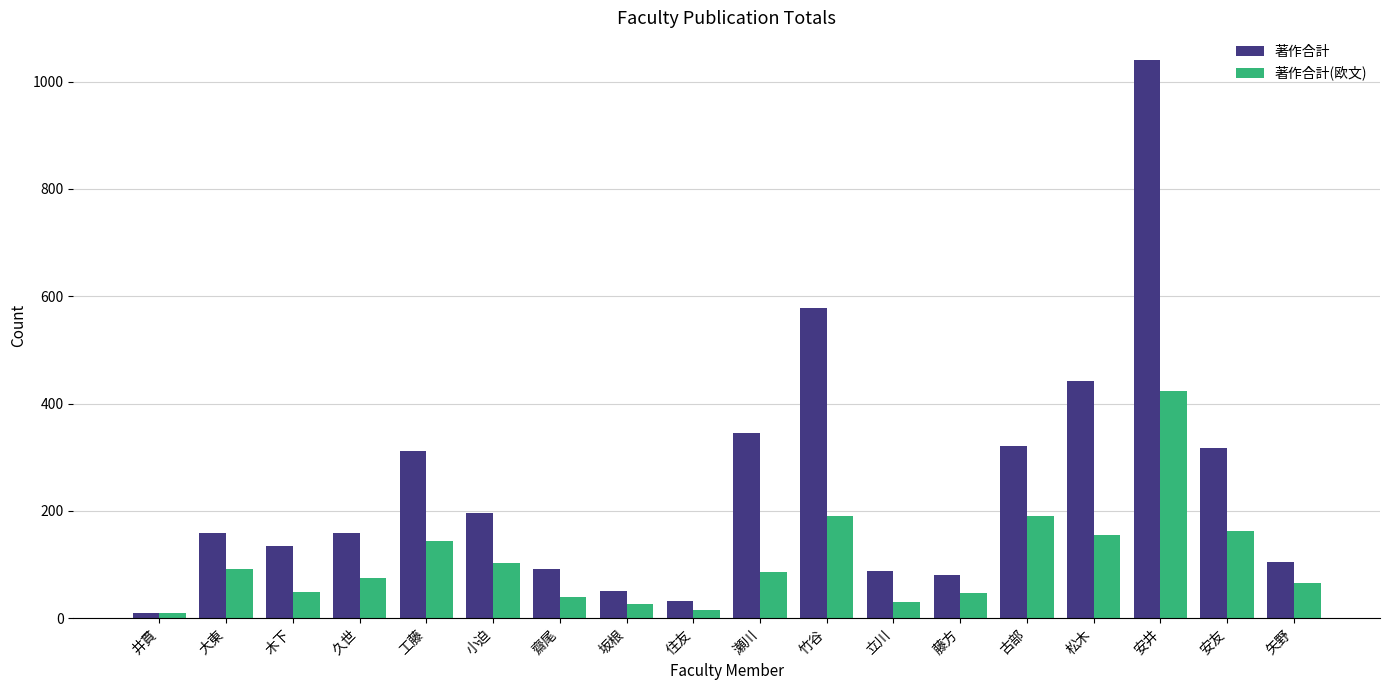

List the series in order of their peak value, highest first.

著作合計, 著作合計(欧文)